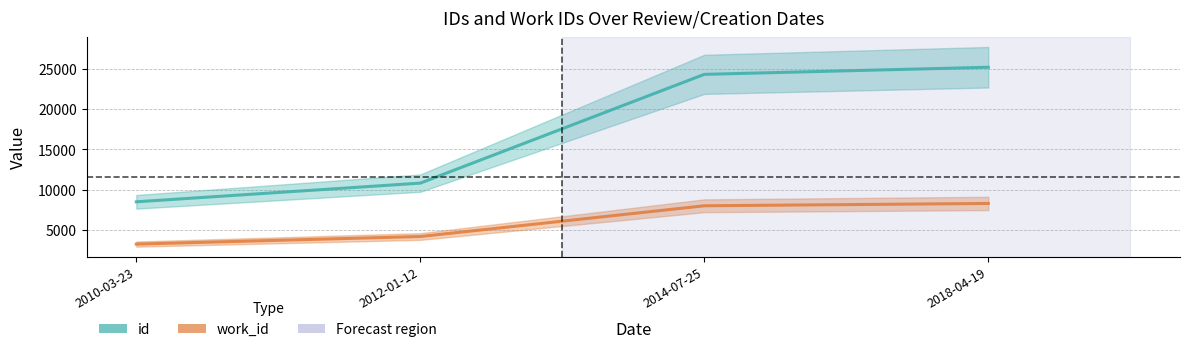

At 2012-01-12, list the series in order from smallest to largest.

work_id, id